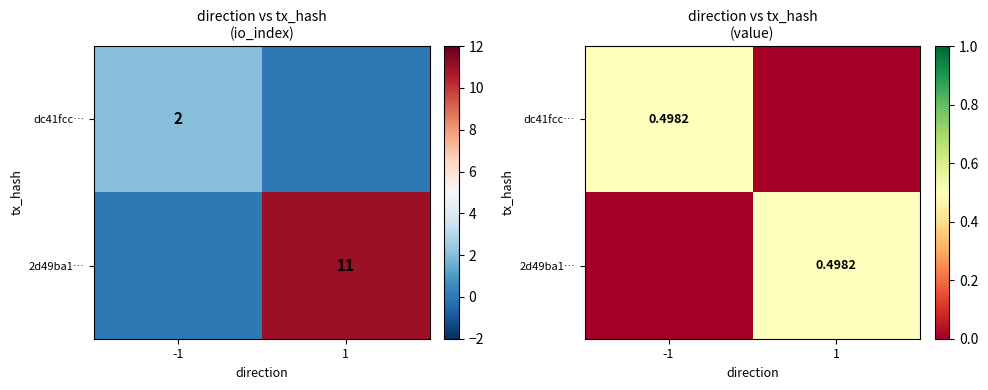

What is the sum of all 2d49ba1… values?

0.5